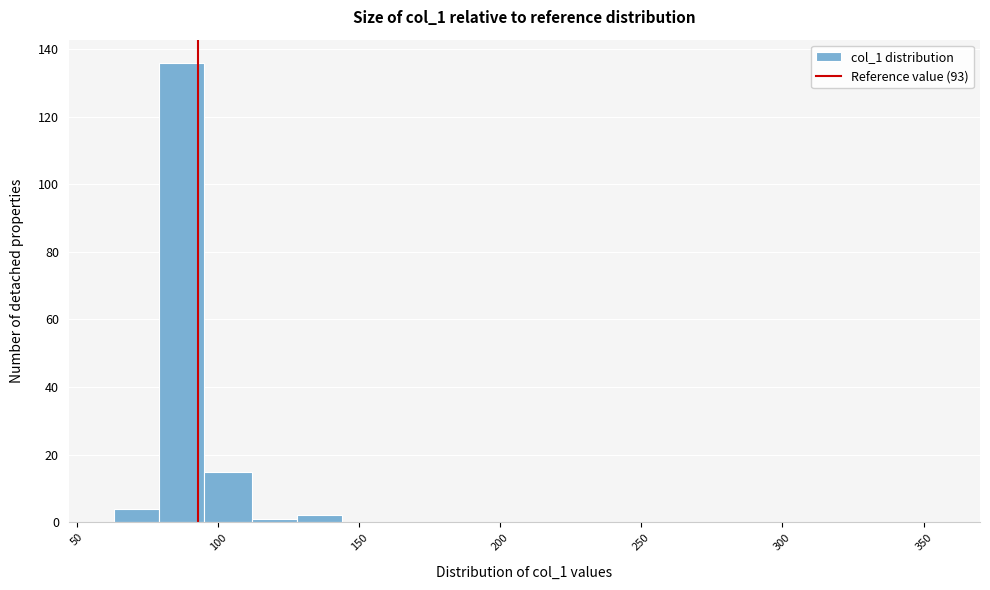

Read against the x-axis, roughly where is the centre of the tallest bar?

85